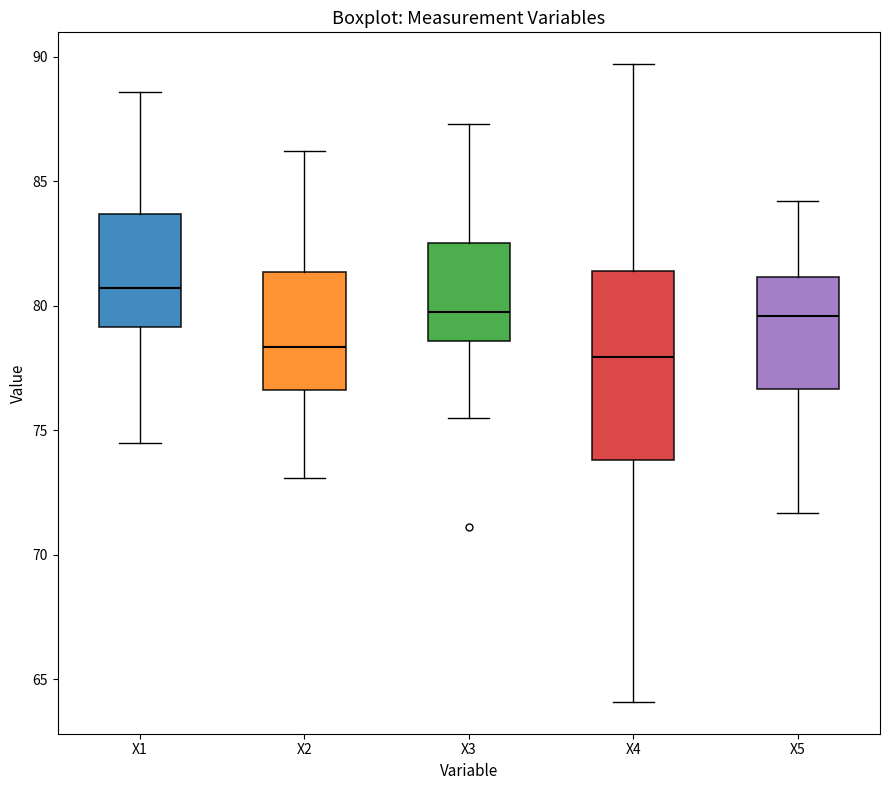

Reading left to right, transcribe this box plot: for each box, give where its median line is, the range the box spans, and where its two whiskers end, as read against the y-axis. The values are not printed on the chart, so give them approximately, as read against the axis.

X1: median 80.5, box 79.0 to 83.5, whiskers 74.5 to 88.5
X2: median 78.5, box 76.5 to 81.5, whiskers 73.0 to 86.0
X3: median 80.0, box 78.5 to 82.5, whiskers 75.5 to 87.5
X4: median 78.0, box 74.0 to 81.5, whiskers 64.0 to 89.5
X5: median 79.5, box 76.5 to 81.0, whiskers 71.5 to 84.0